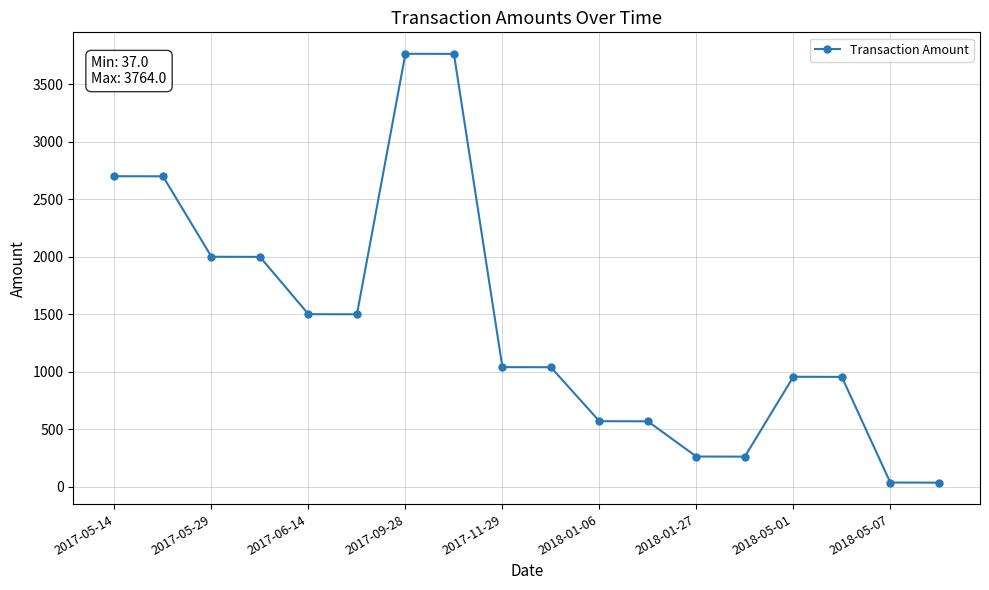

What is the difference between the maximum and minimum values?

3727